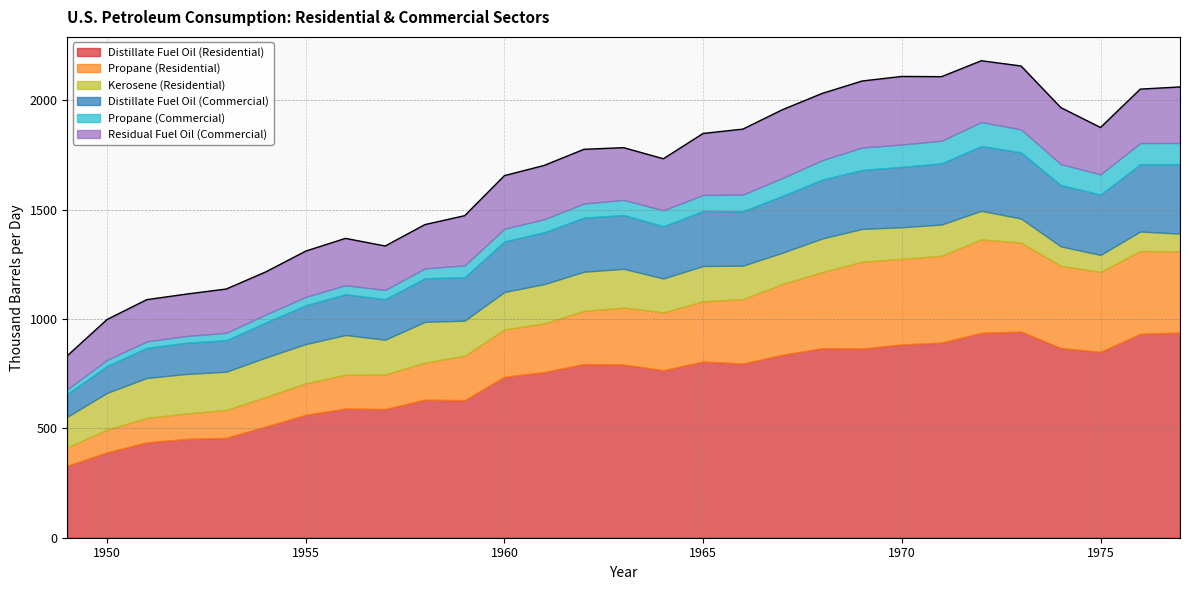

Is it true that Propane (Commercial) equals 59.2 at 1961?

True